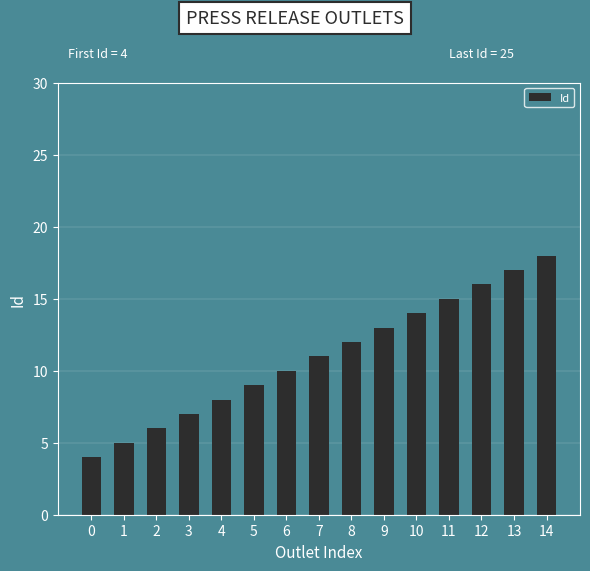

What is the value of the 3rd bar from the left?

6